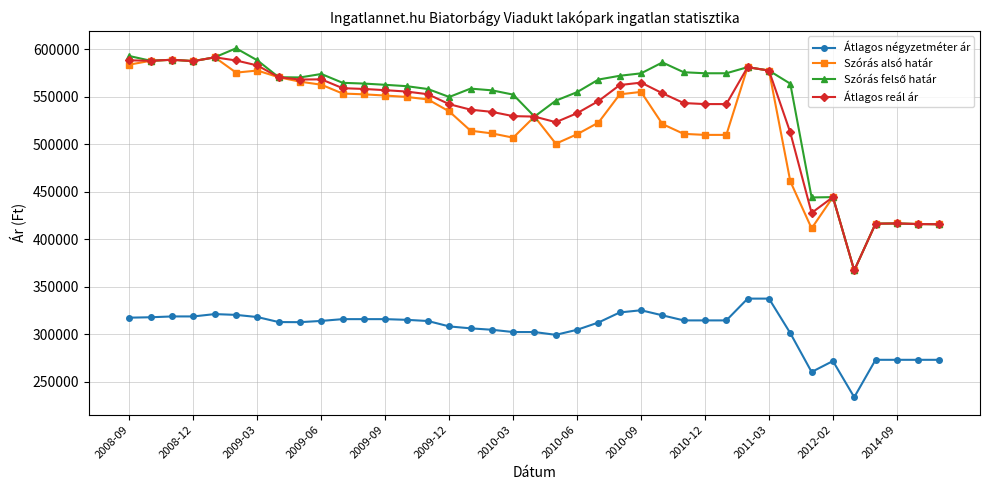

True or false: Átlagos reál ár has more than 0 interior local peaks.

True